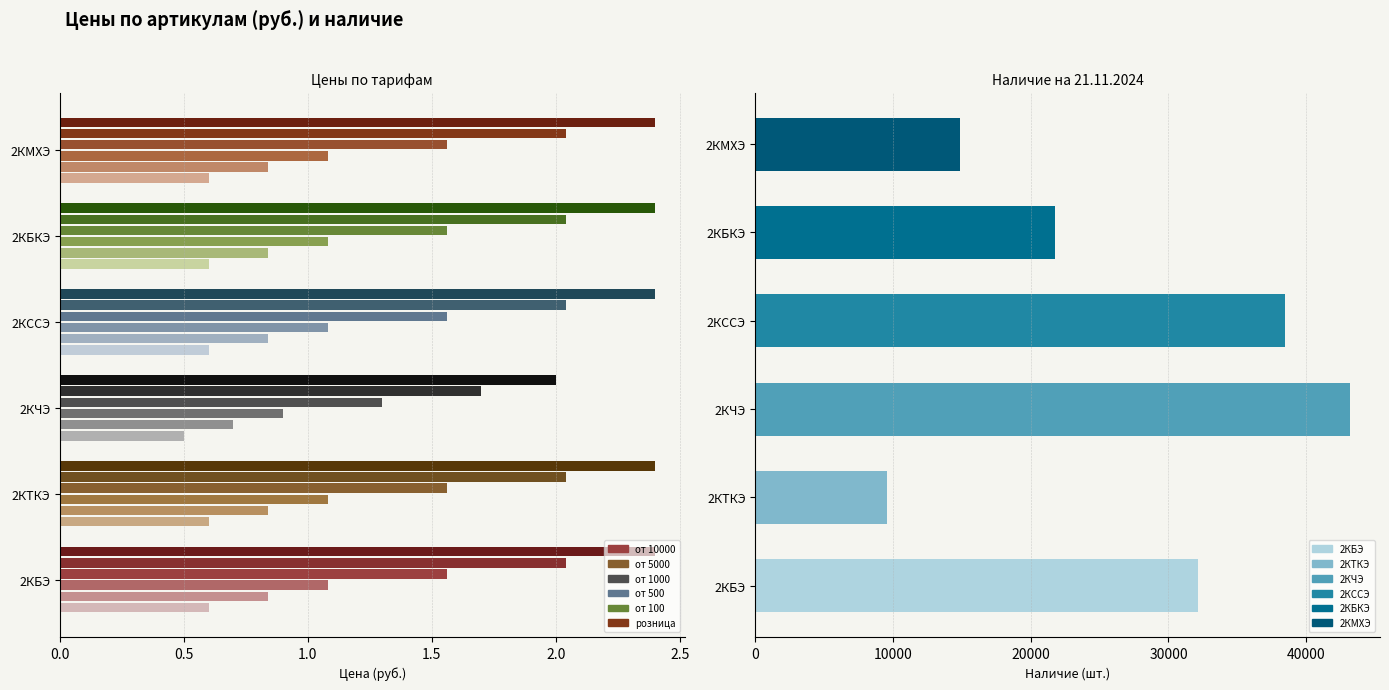

Rank the categories by от 1000 value from highest to lowest.

2КБЭ, 2КТКЭ, 2КССЭ, 2КБКЭ, 2КМХЭ, 2КЧЭ